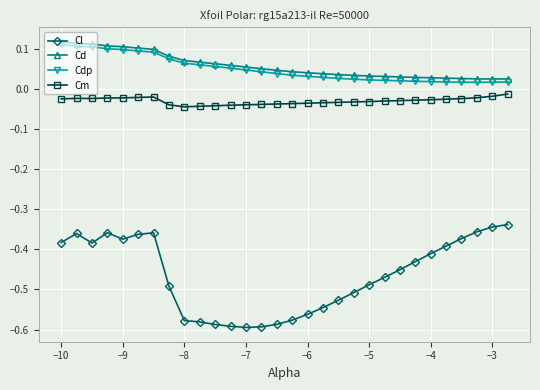

What are all the series names shown in the legend?

Cl, Cd, Cdp, Cm